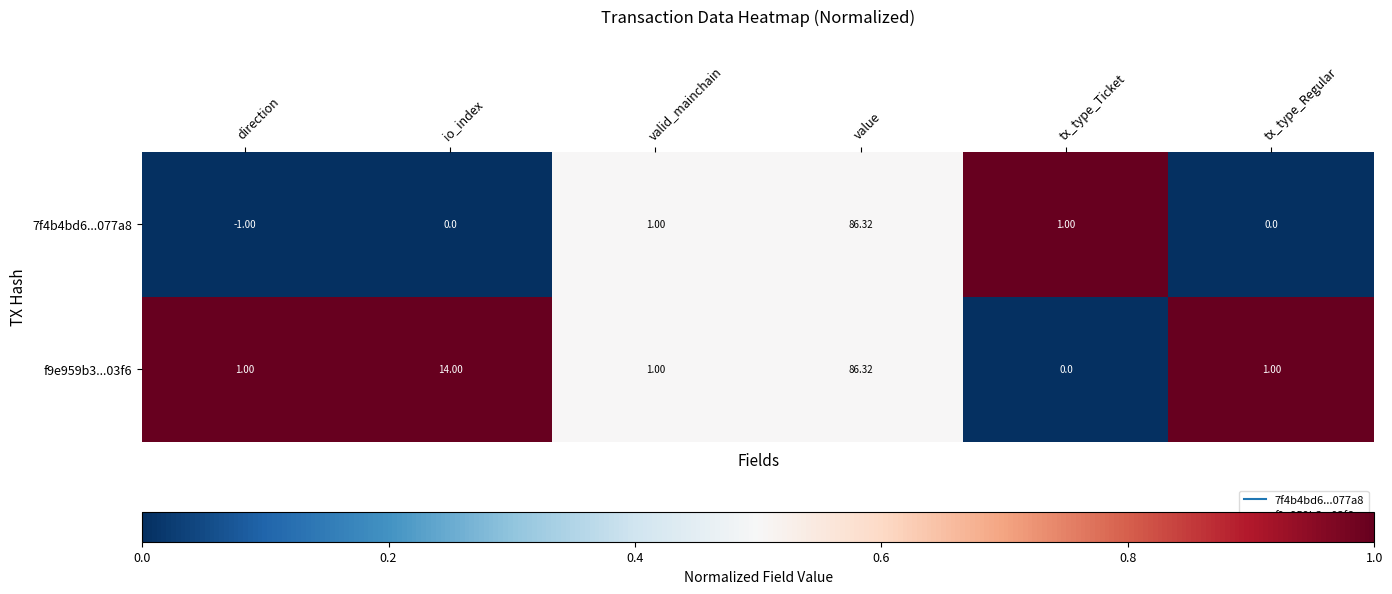

Which label corresponds to the largest value in the chart?

value